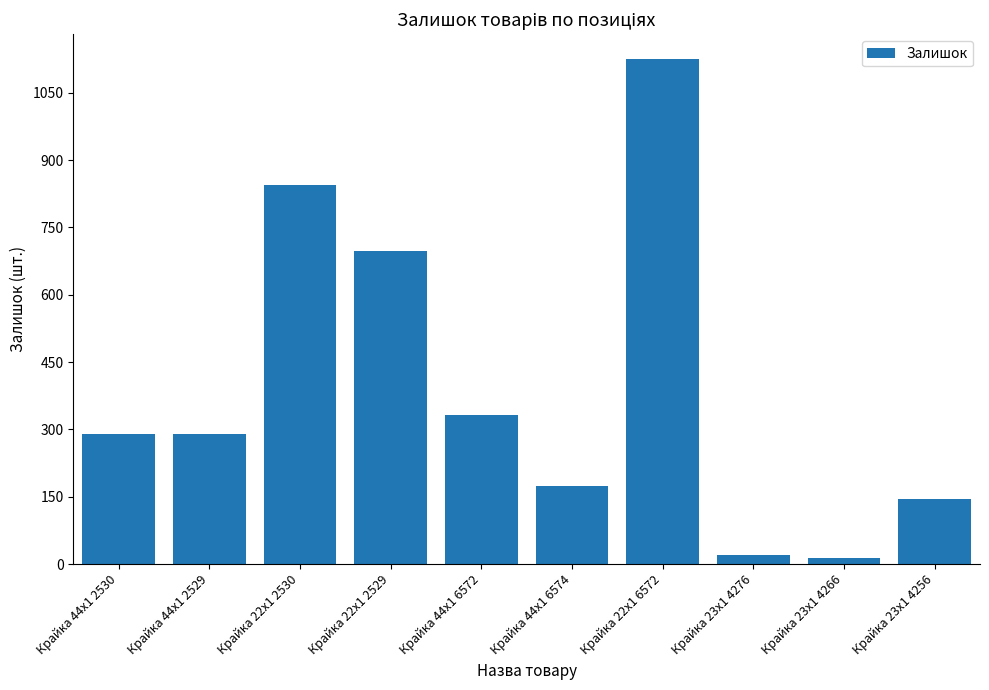

How many categories are shown in the chart?

10